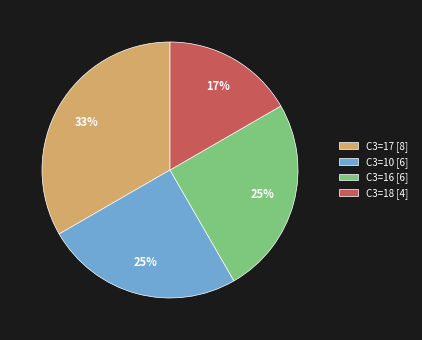

True or false: C3=10 [6] accounts for 33% of the total.

False